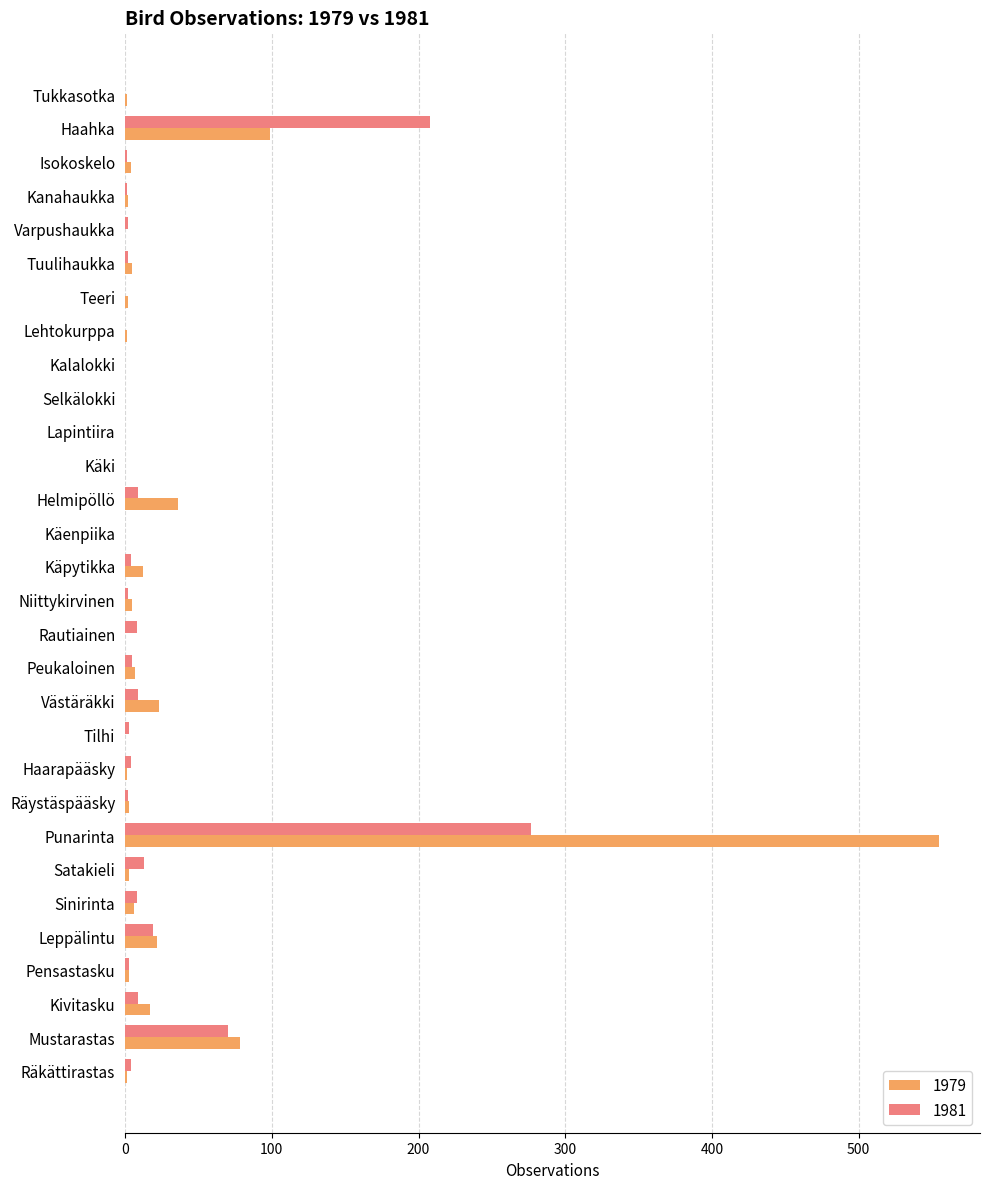

What is the total value across all series at Räkättirastas?

5